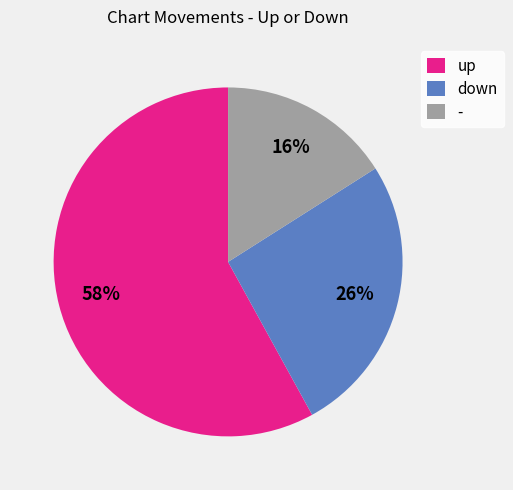

Which slice is the largest?

up